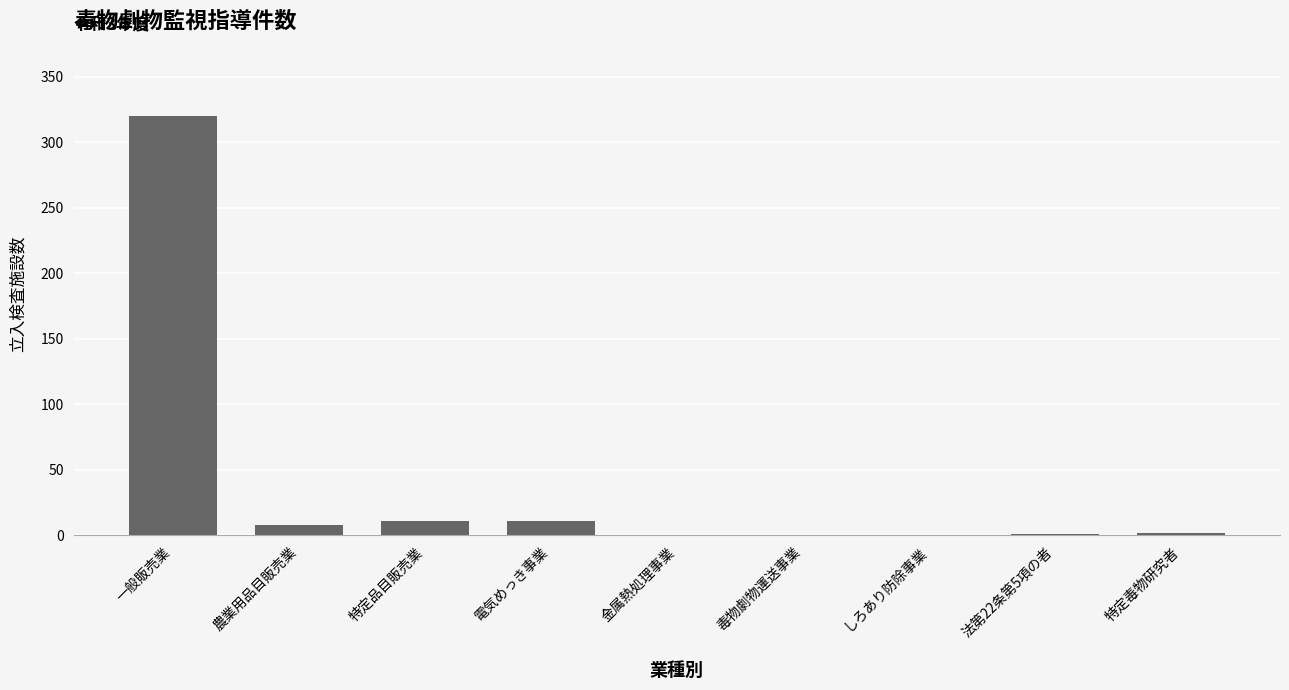

What is the sum of the values at 毒物劇物運送事業 and 電気めっき事業?

11